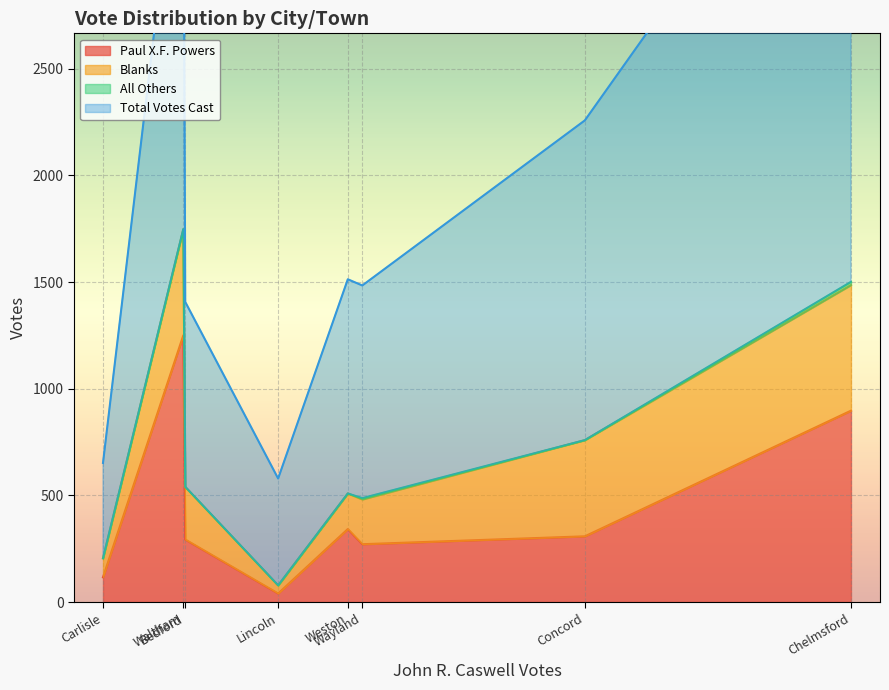

Which series has the largest total across all categories?

Total Votes Cast